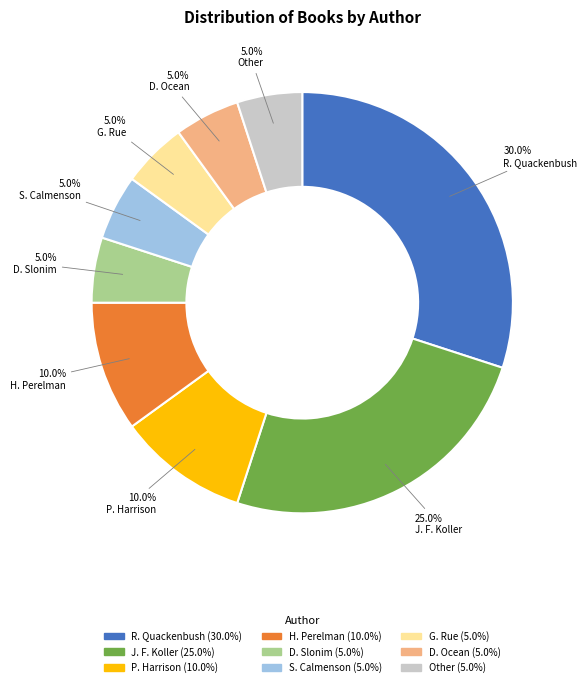

Is there any slice that represents more than half of the pie?

No